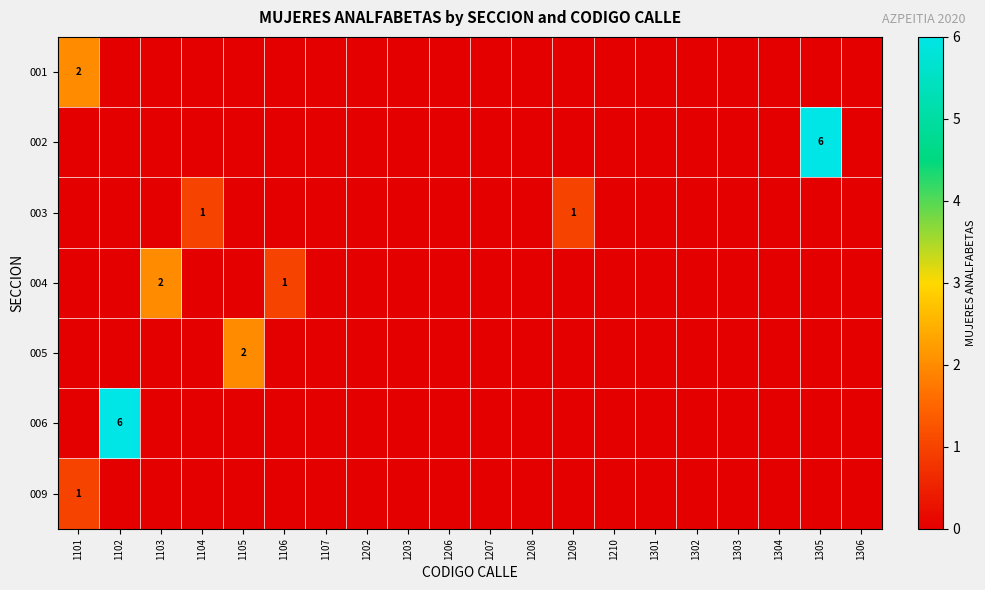

Rank the categories by 005 value from highest to lowest.

1105, 1101, 1102, 1103, 1104, 1106, 1107, 1202, 1203, 1206, 1207, 1208, 1209, 1210, 1301, 1302, 1303, 1304, 1305, 1306